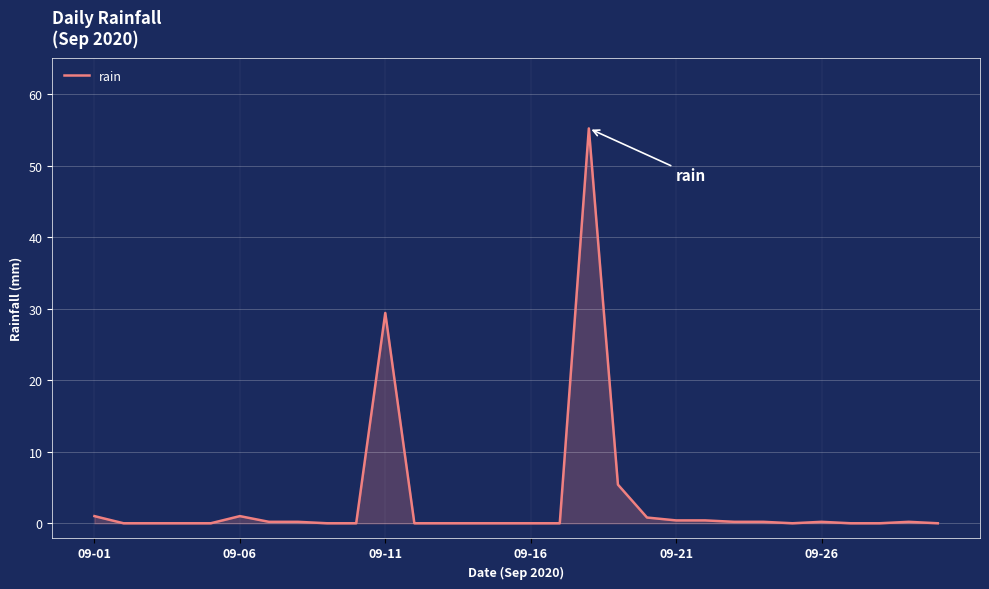

How many categories are shown in the chart?

30